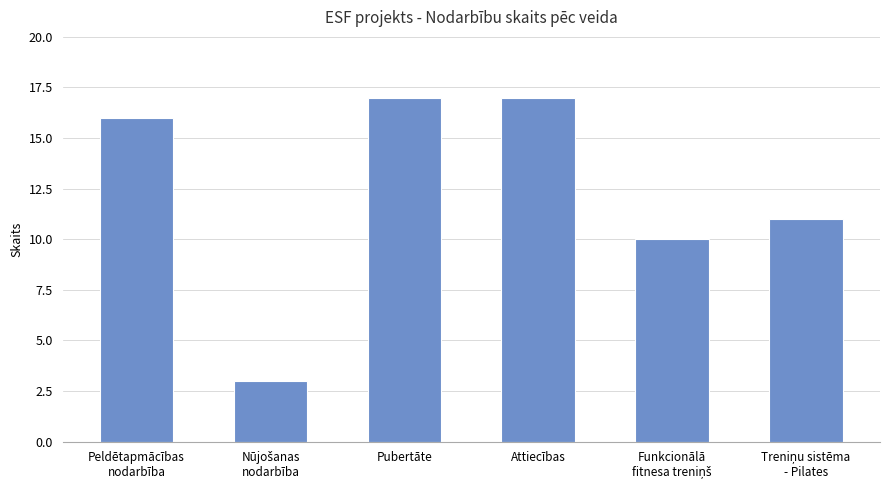

What is the difference between the second highest and second lowest values?

7